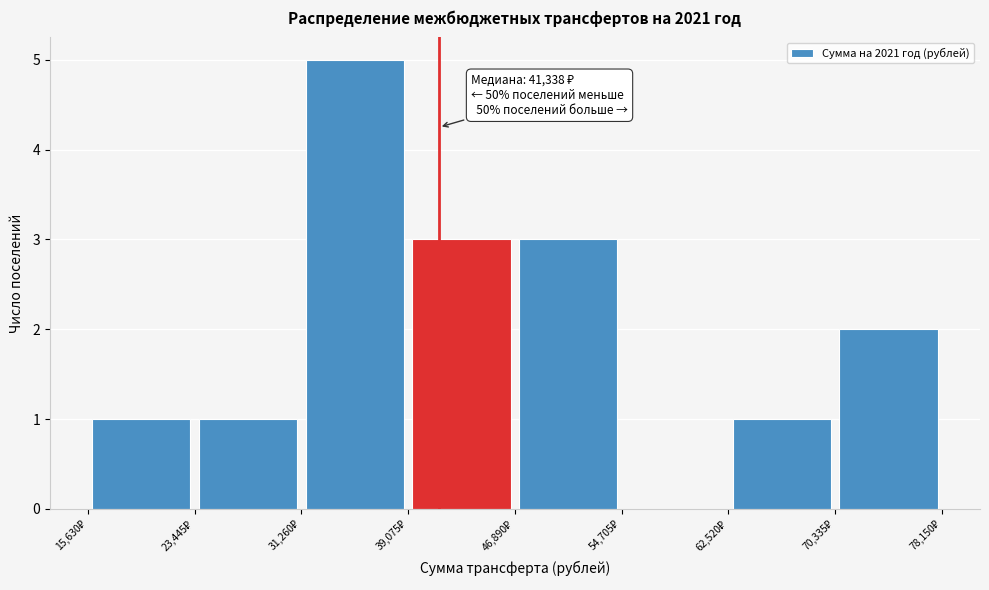

Over which range of the x-axis is the bar tallest?

31000 to 39000